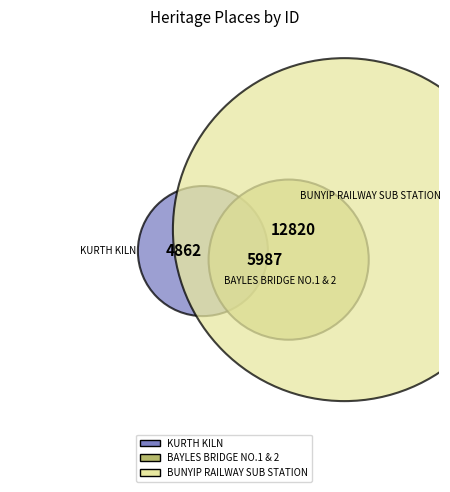

What percentage is NOT represented by BUNYIP RAILWAY SUB STATION?

45.8%